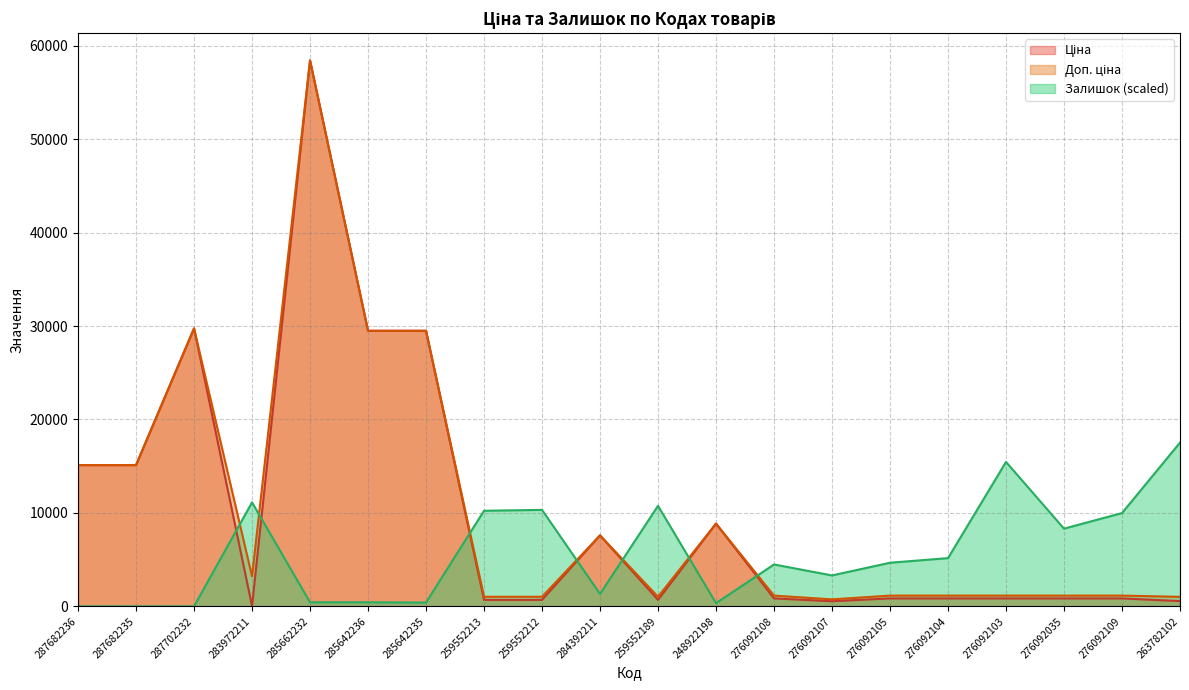

What is the label of the 18th point from the left?

276092035